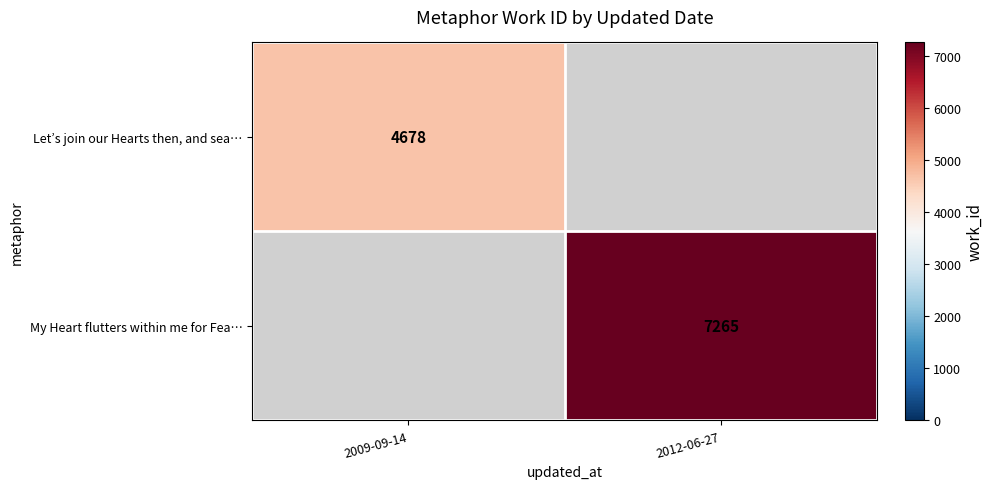

Is it true that Let’s join our Hearts then, and sea… equals 4678 at 2009-09-14?

True